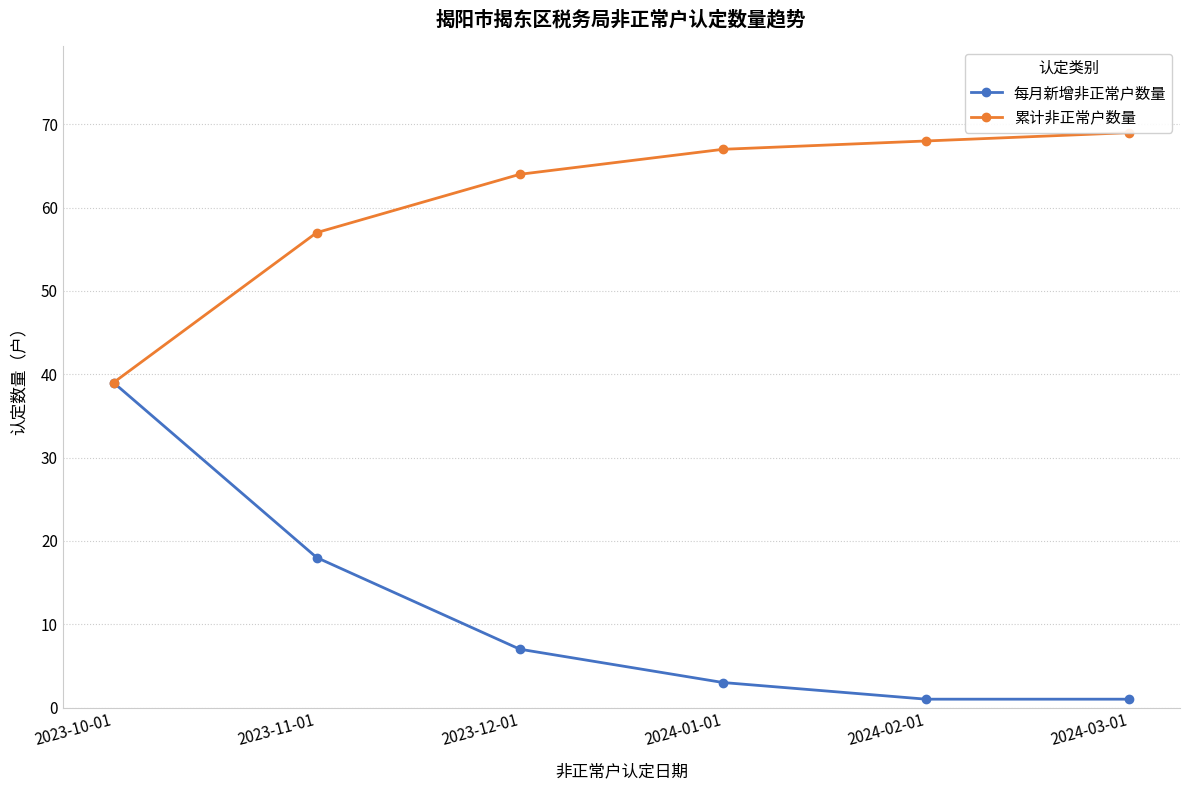

How many distinct data groups are displayed?

2